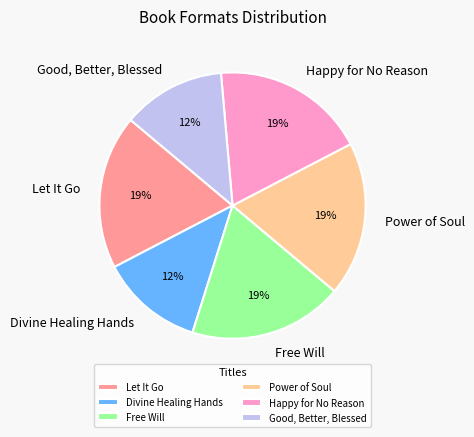

Does Power of Soul represent more than half of the total?

No